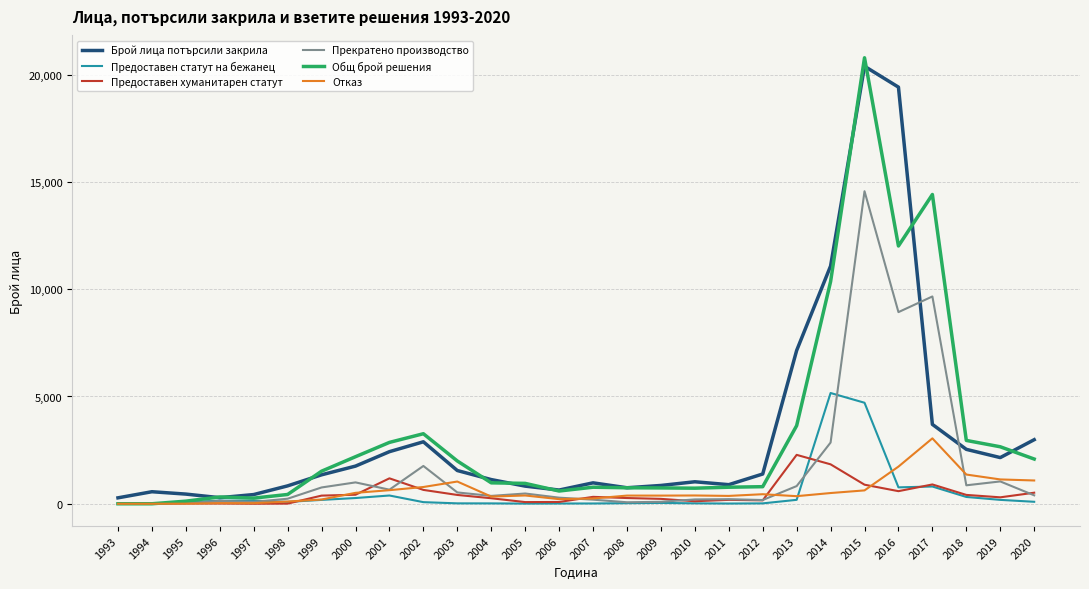

What is the sum of all Брой лица потърсили закрила values?

90675